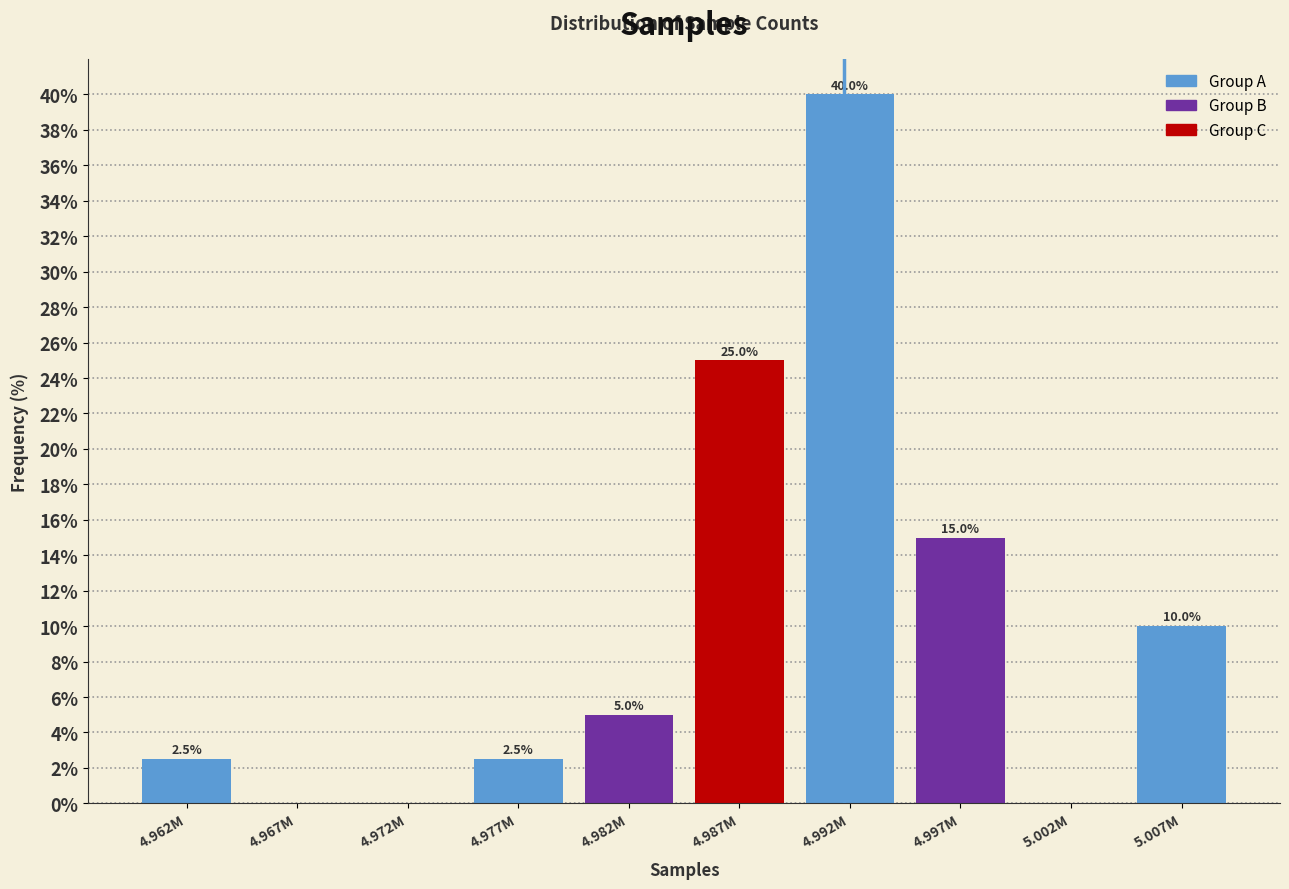

Reading right to left, what are all the values shown in this chart?

5.007M=10.0	5.002M=0.0	4.997M=15.0	4.992M=40.0	4.987M=25.0	4.982M=5.0	4.977M=2.5	4.972M=0.0	4.967M=0.0	4.962M=2.5